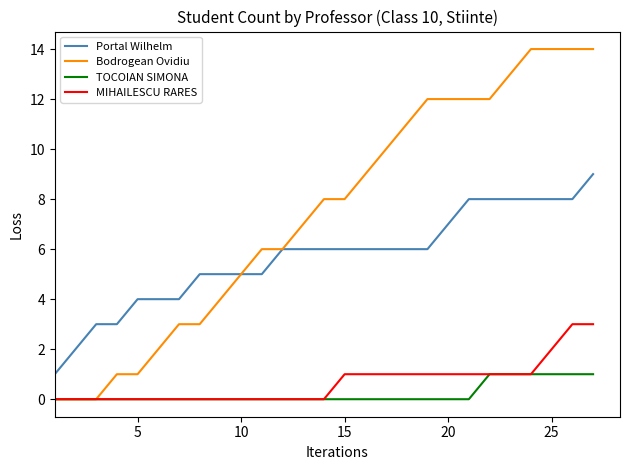

True or false: MIHAILESCU RARES and Portal Wilhelm cross at least once.

False